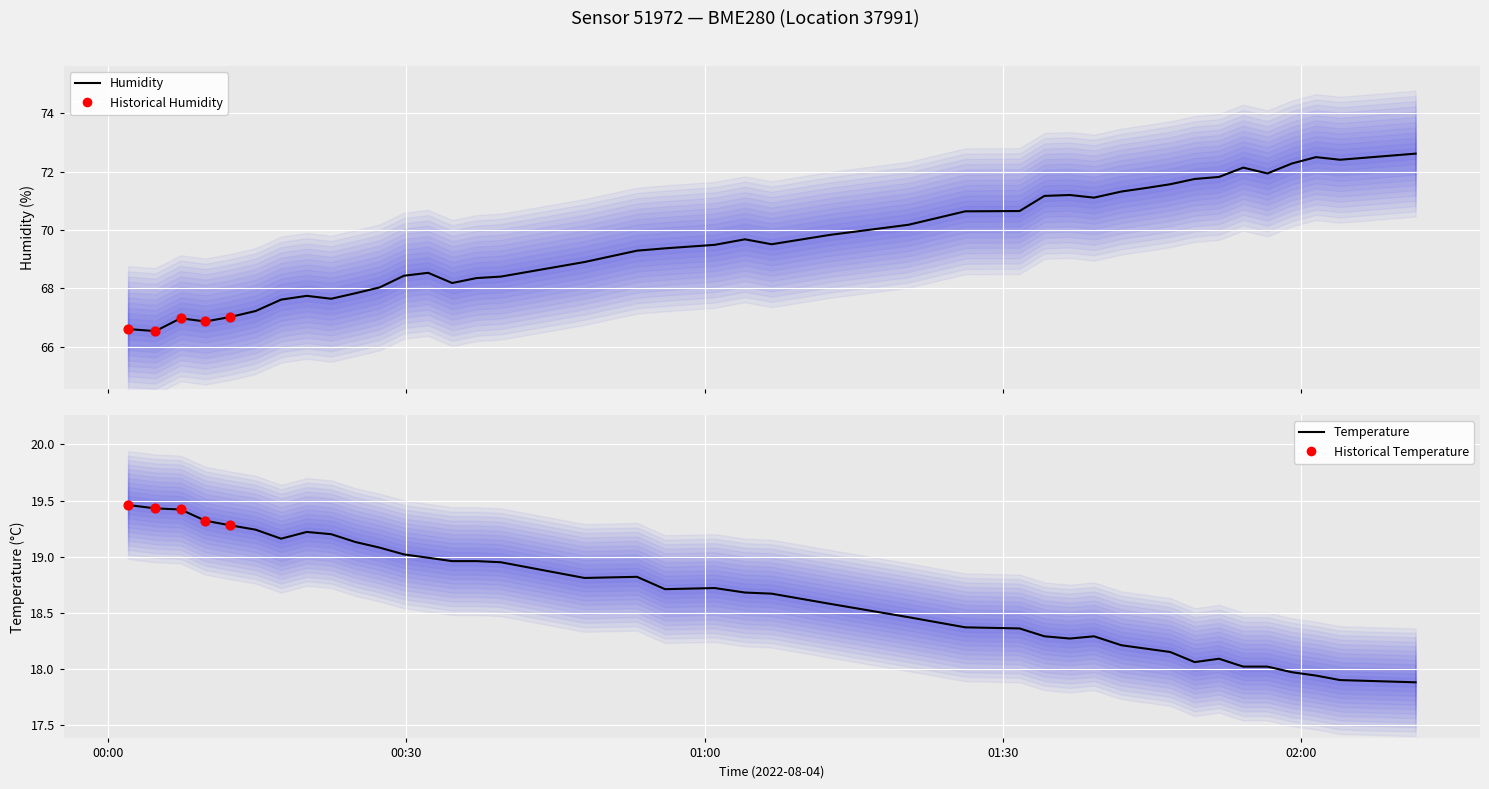

Is the value of temperature at 30 greater than the value of humidity at 25?

No